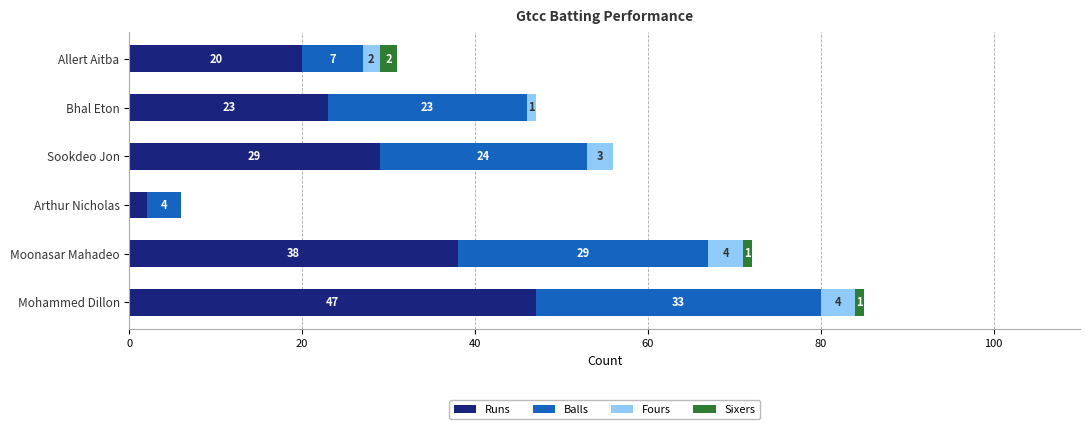

The Runs series shows 29 at Allert Aitba. True or false?

False